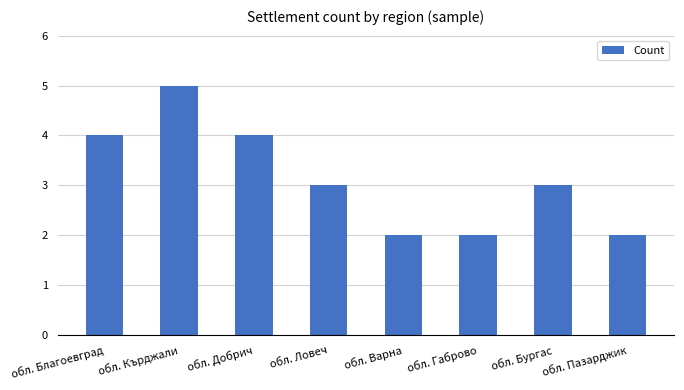

Which category has the highest value across all series?

обл. Кърджали